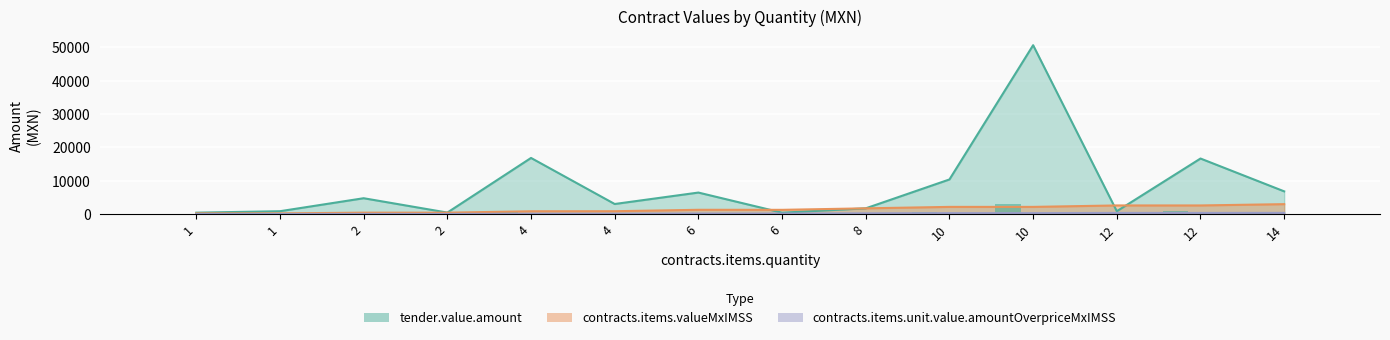

At which category does the chart reach its minimum across all series?

1